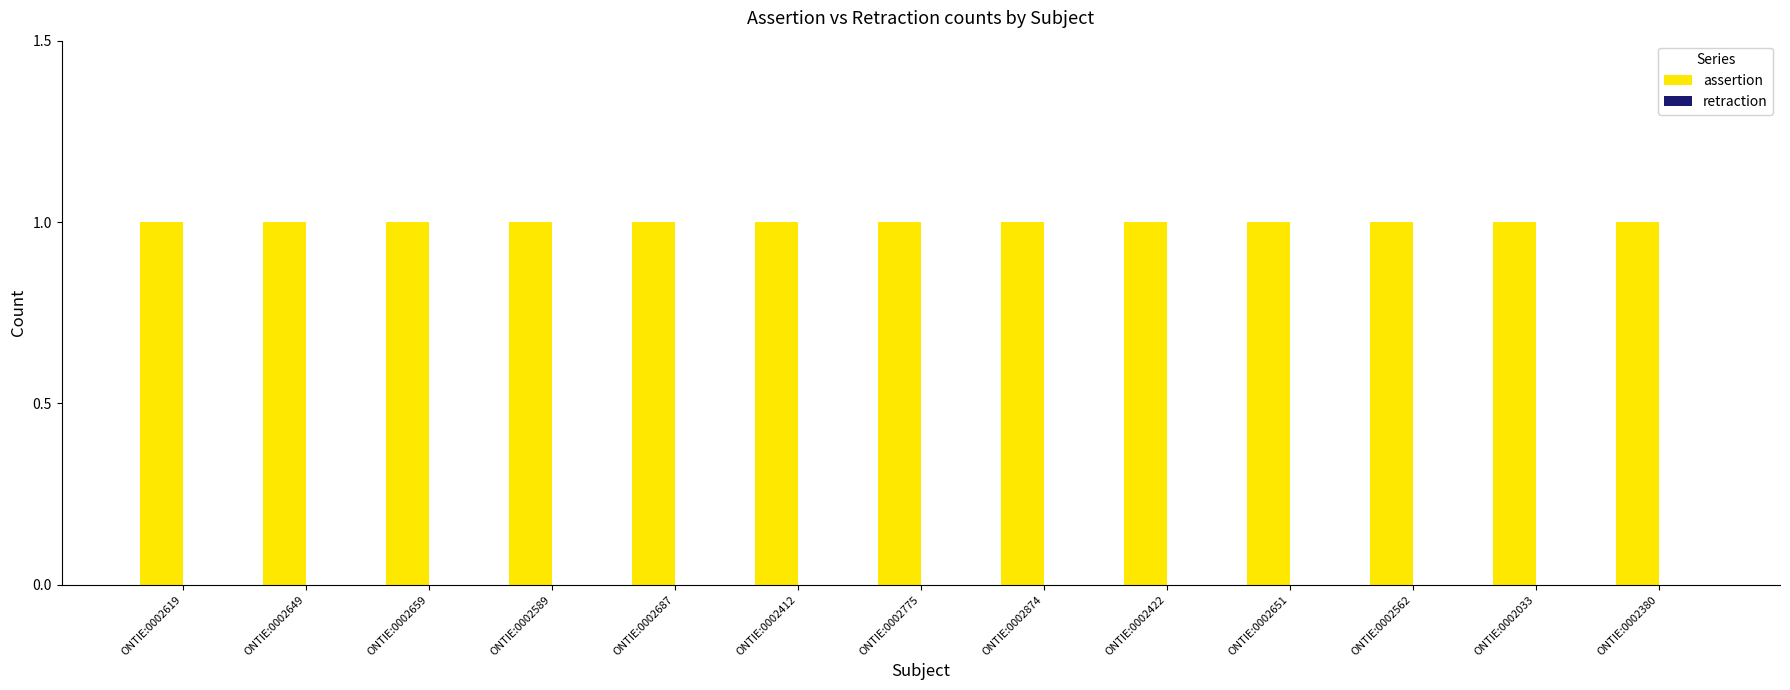

What is the spread (max minus min) of values at ONTIE:0002033?

1